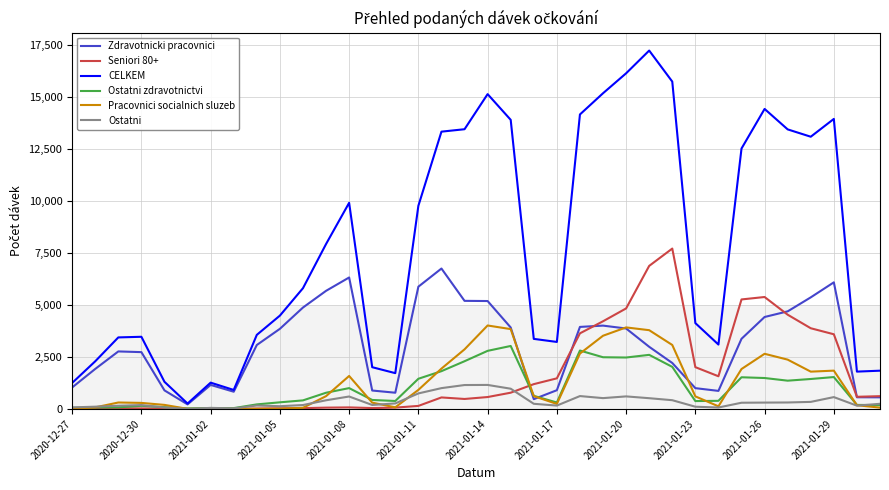

What is the highest value of the Pracovnici socialnich sluzeb series?

4018